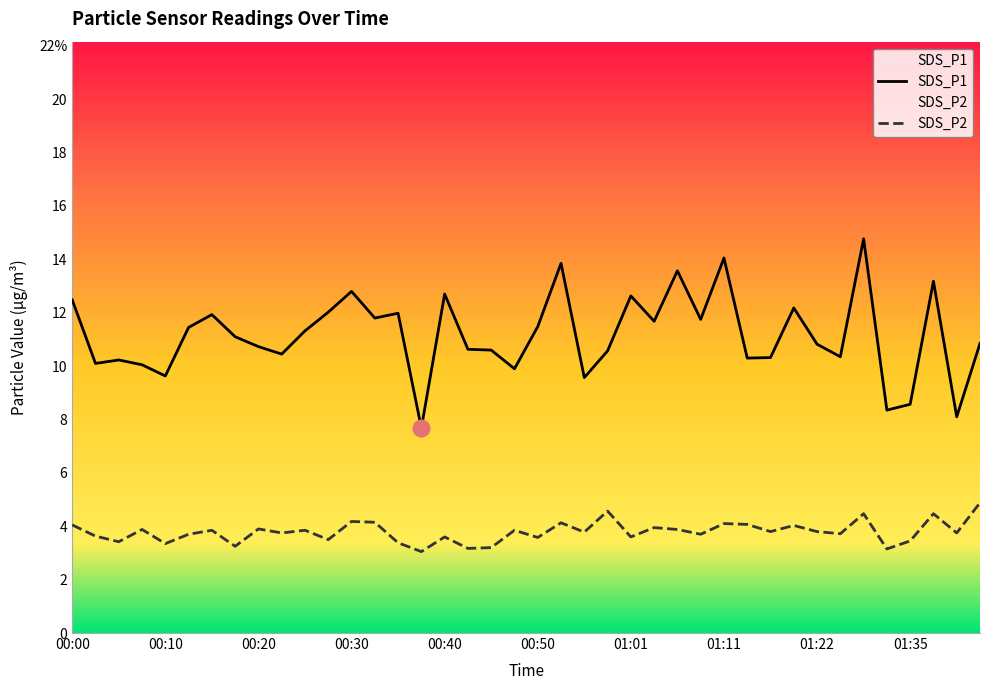

At which category does SDS_P1 reach its first local peak?

00:05